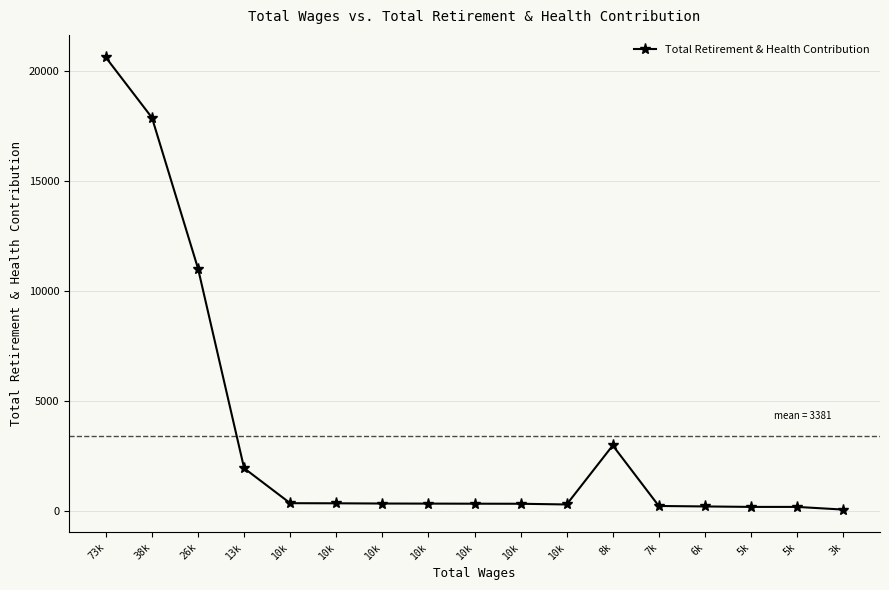

True or false: the data shows 281 at 10k.

True